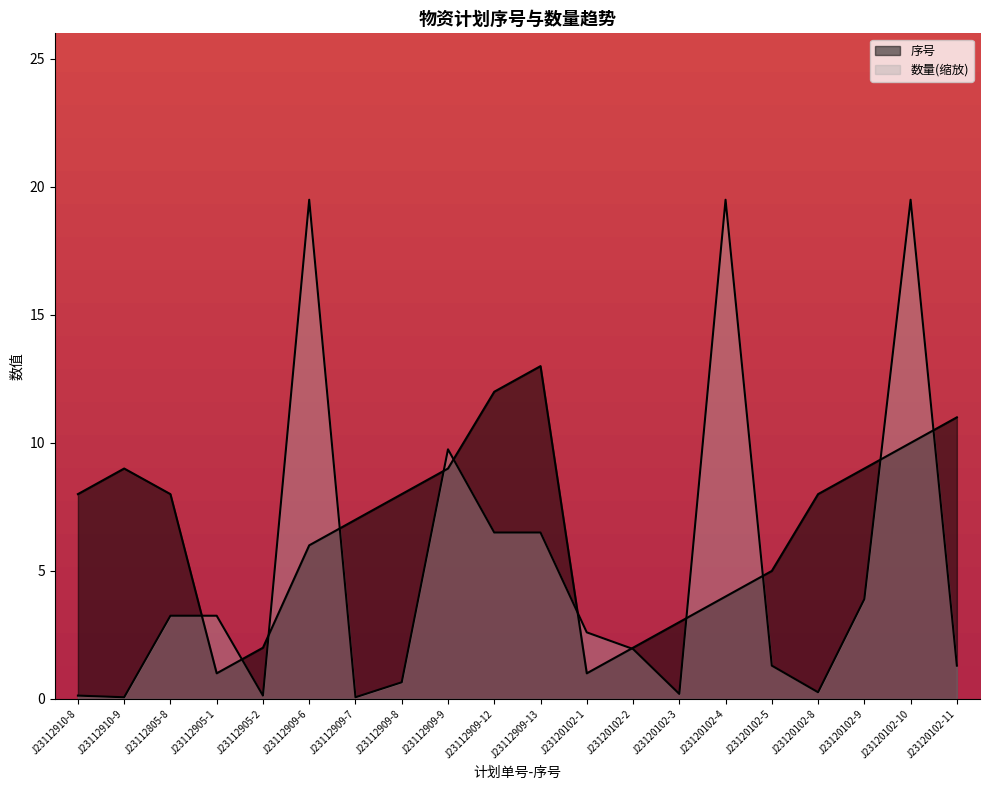

Which label corresponds to the smallest value in the chart?

J23112910-9